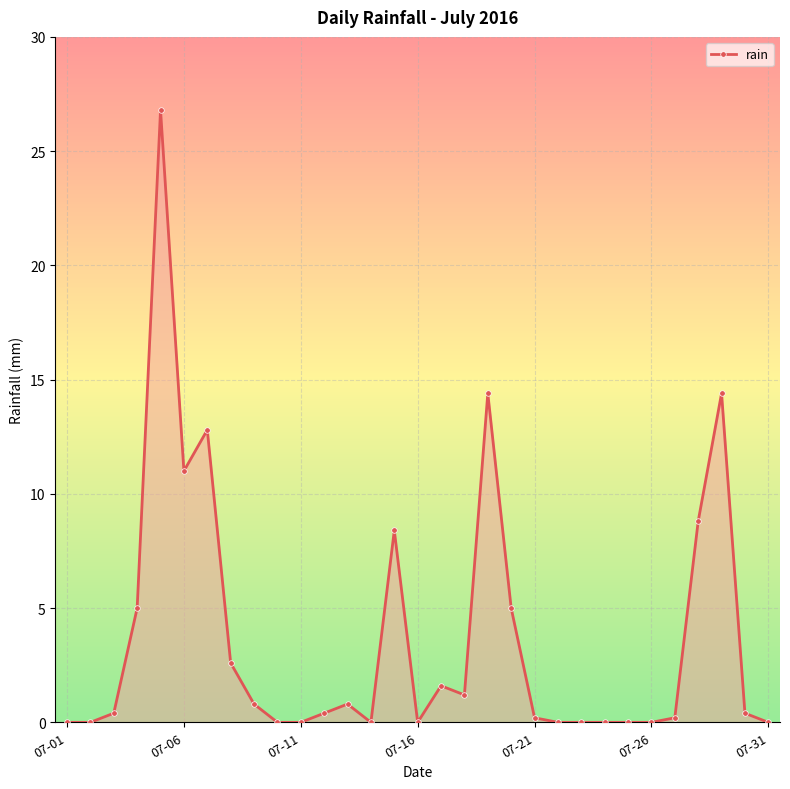

What is the average value?

3.7